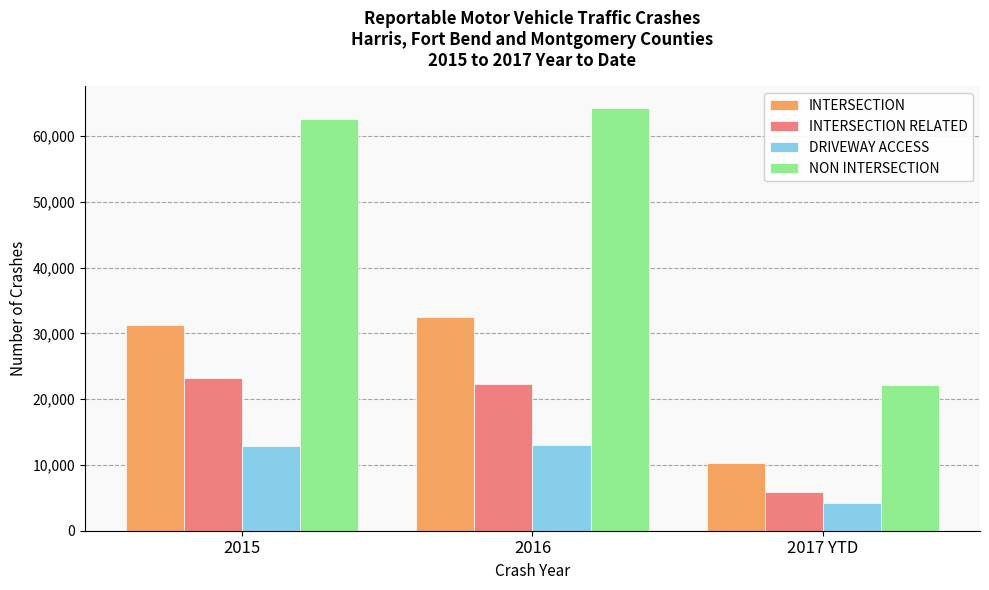

True or false: INTERSECTION RELATED has a value of 22251 at 2016.

True